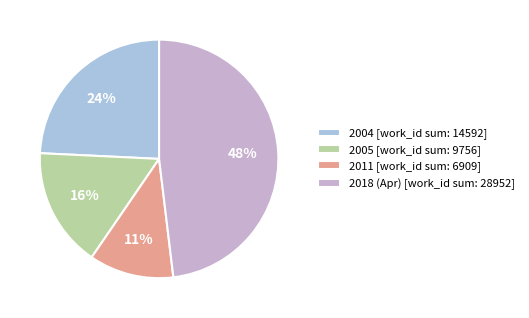

Is the sum of 2005 [work_id sum: 9756] and 2004 [work_id sum: 14592] greater than half?

No